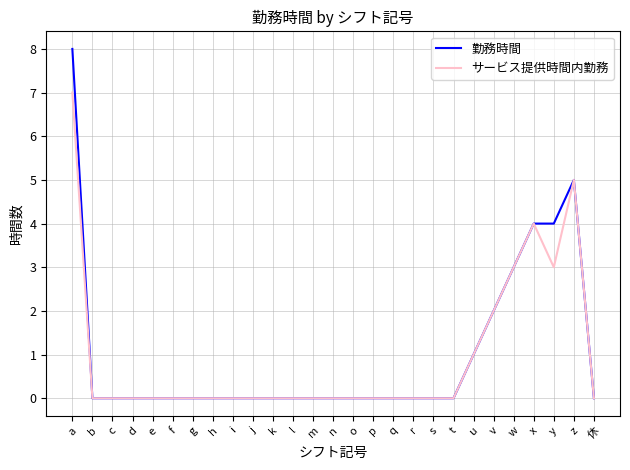

True or false: サービス提供時間内勤務 has more than 0 interior local peaks.

True